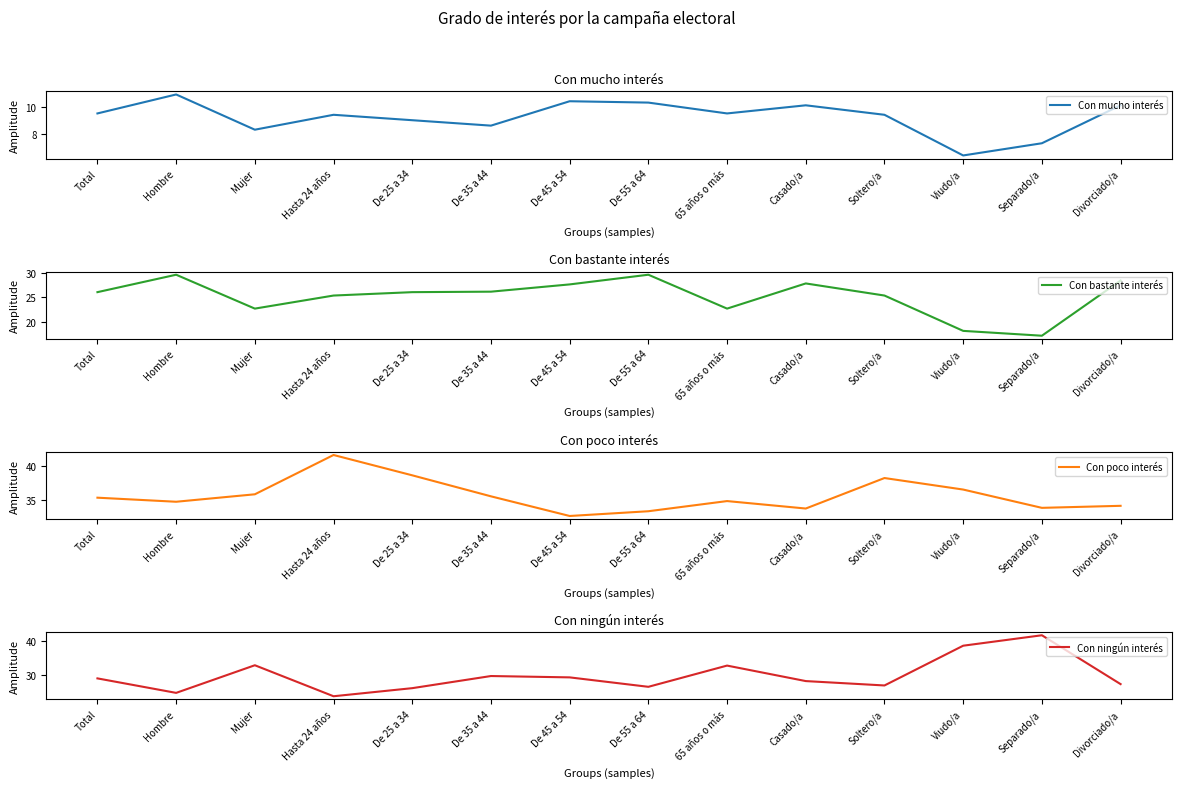

True or false: Con ningún interés and Con mucho interés cross at least once.

False